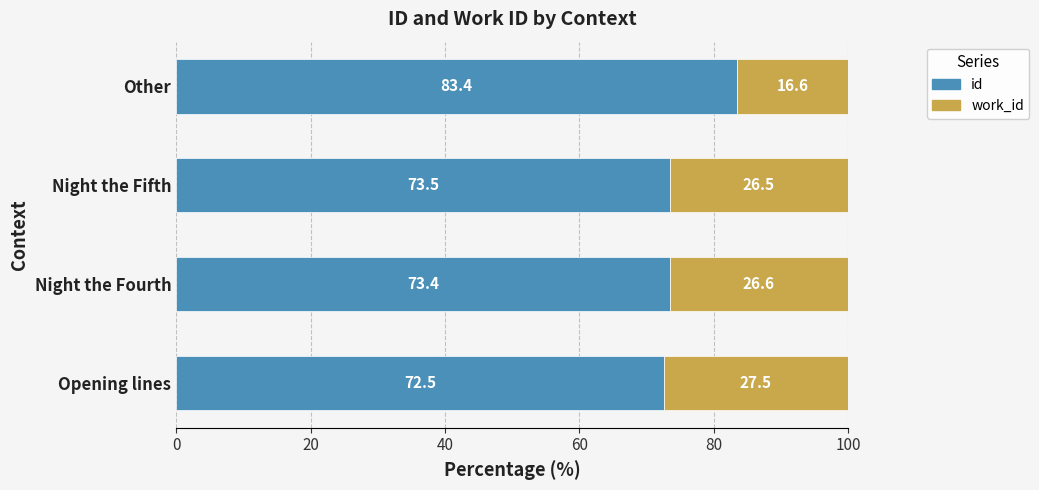

How many data points in id are less than 73?

1